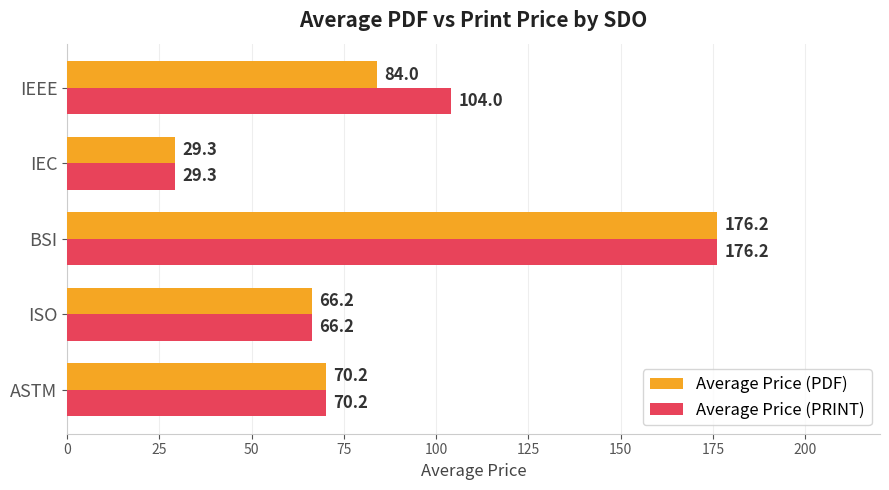

Is the value of Average Price (PDF) at BSI greater than the value of Average Price (PRINT) at IEC?

Yes